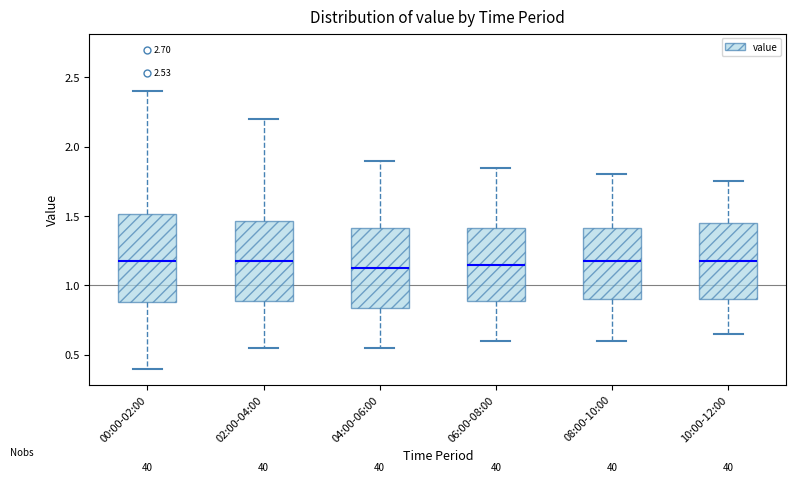

Where does the upper whisker of the box for 08:00-10:00 end on the y-axis? The values are not printed on the chart, so give them approximately, as read against the axis.

1.80